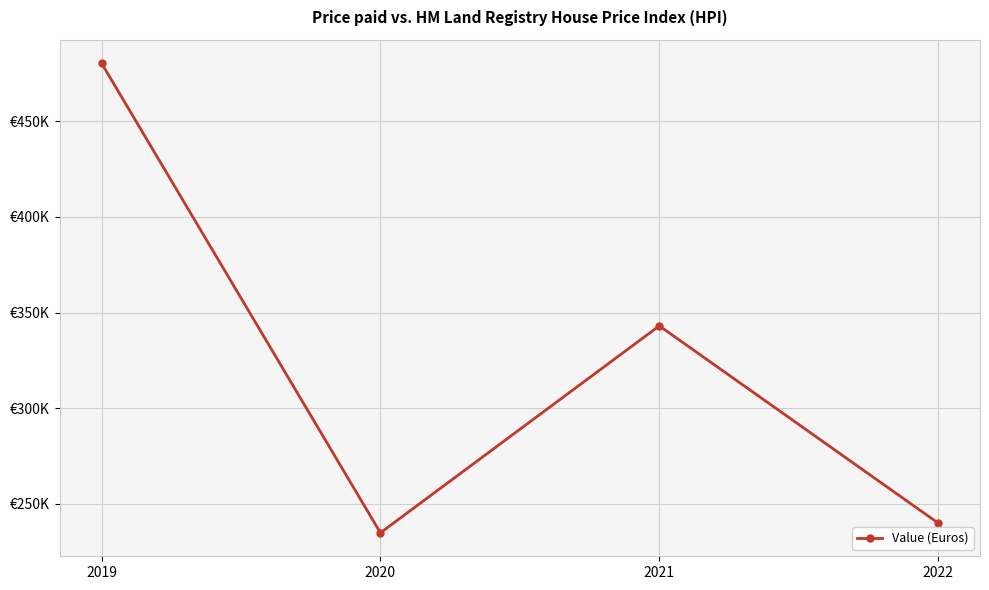

True or false: the data shows 221768 at 2021.

False